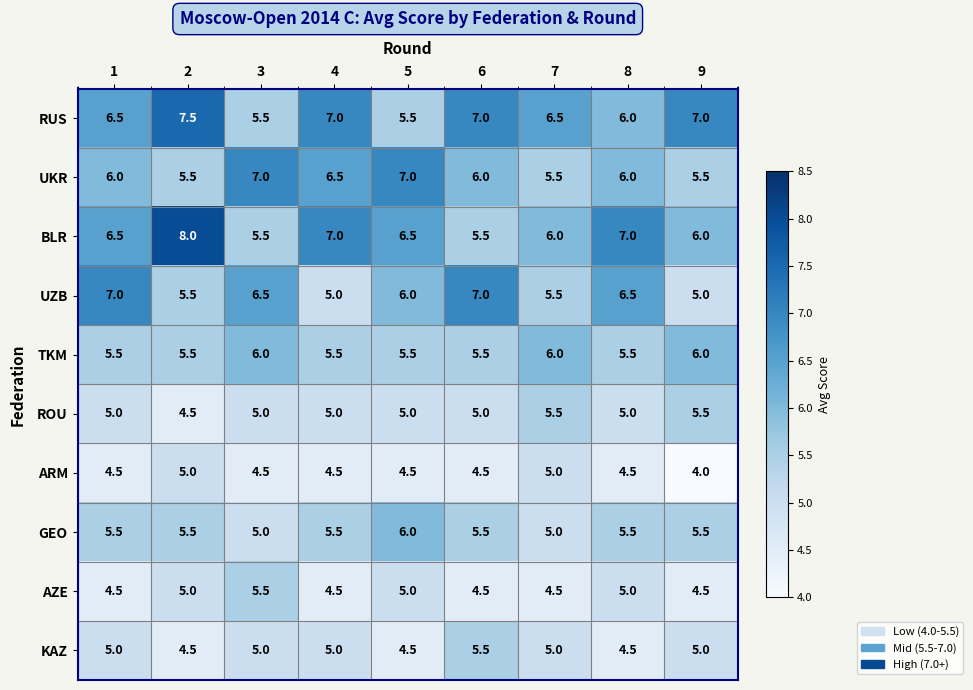

Read the ROU value at 3.

5.0